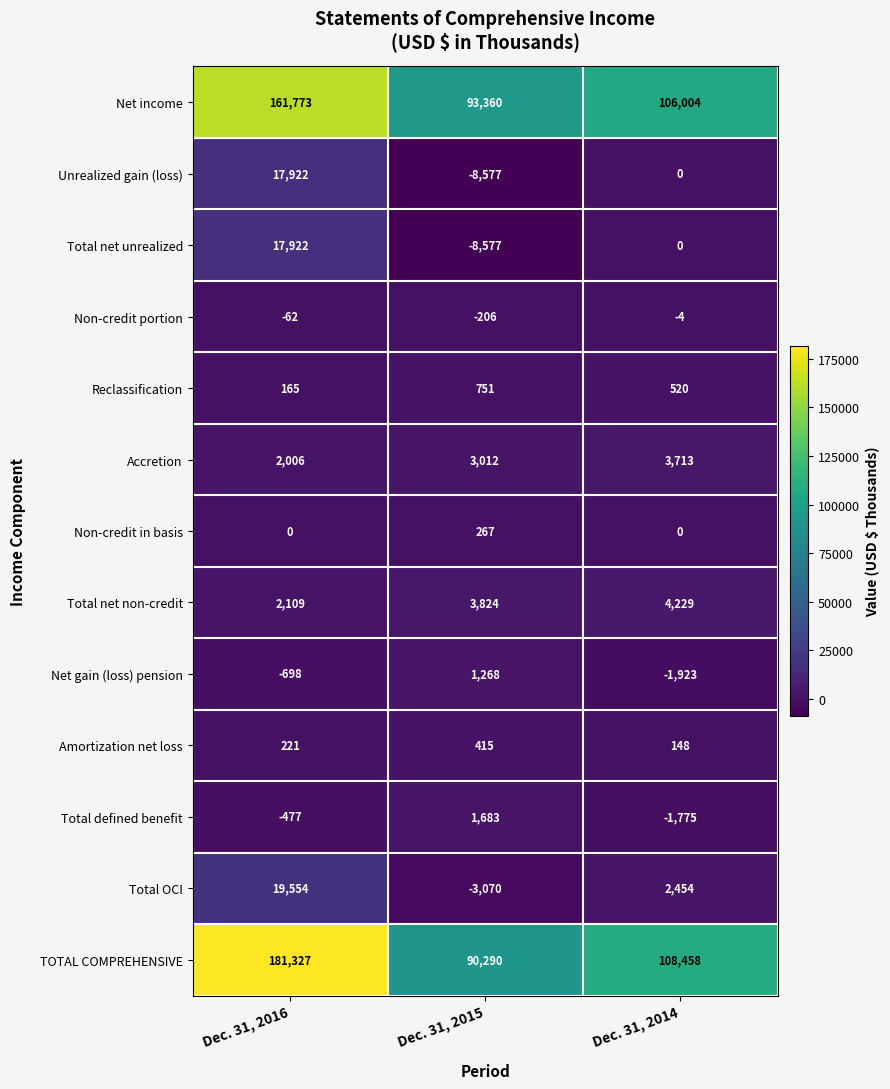

Is it true that Reclassification equals 520 at Dec. 31, 2014?

True